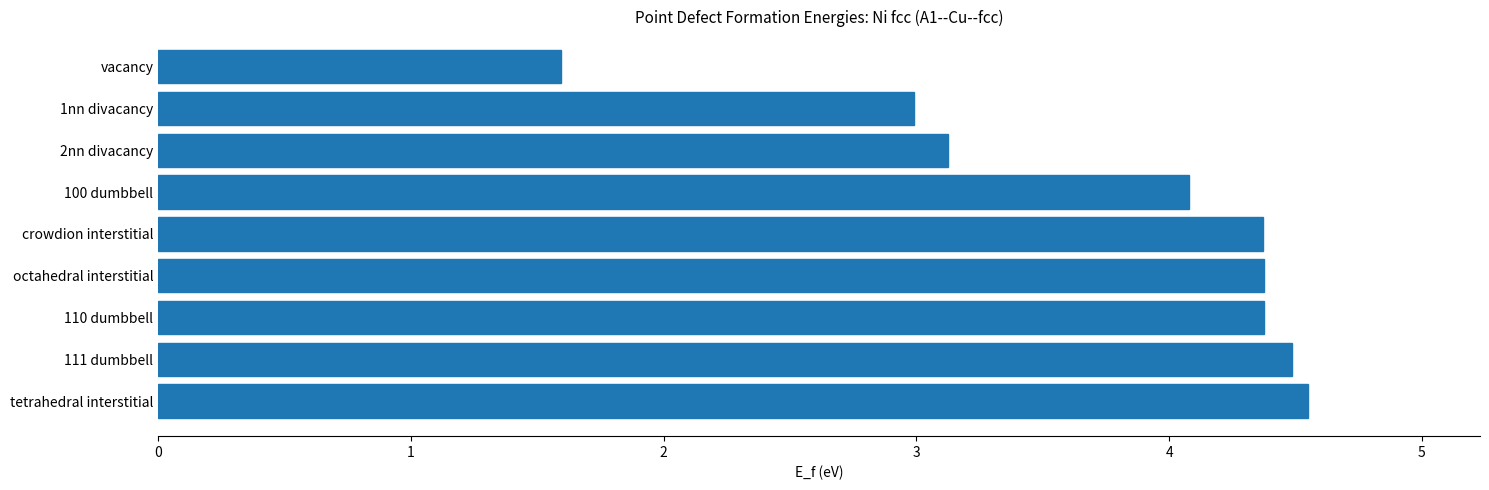

What is the change in value from 100 dumbbell to 1nn divacancy?

-1.1